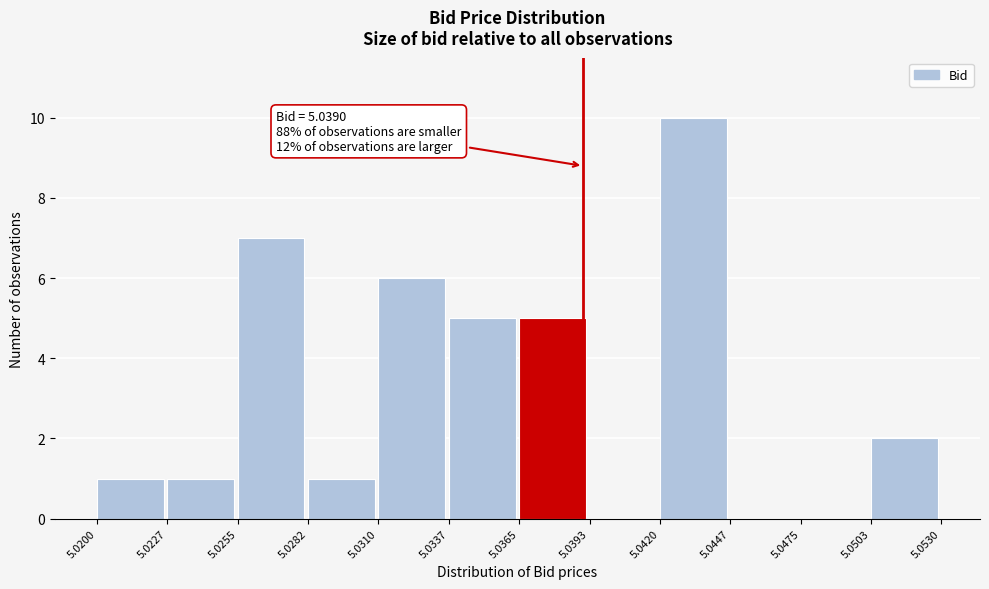

Over which range of the x-axis is the bar tallest?

5.0420 to 5.0447